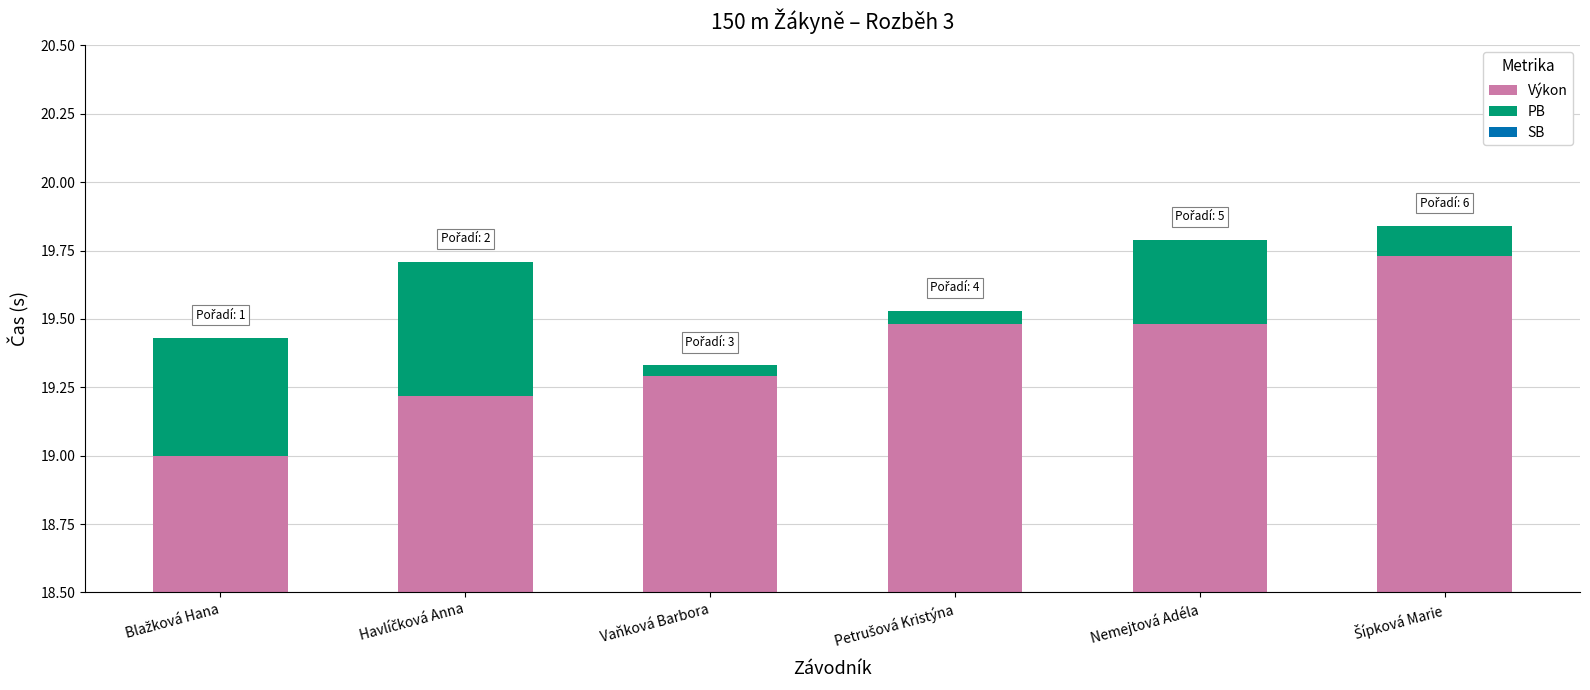

Is it true that PB equals 0.1 at Nemejtová Adéla?

False